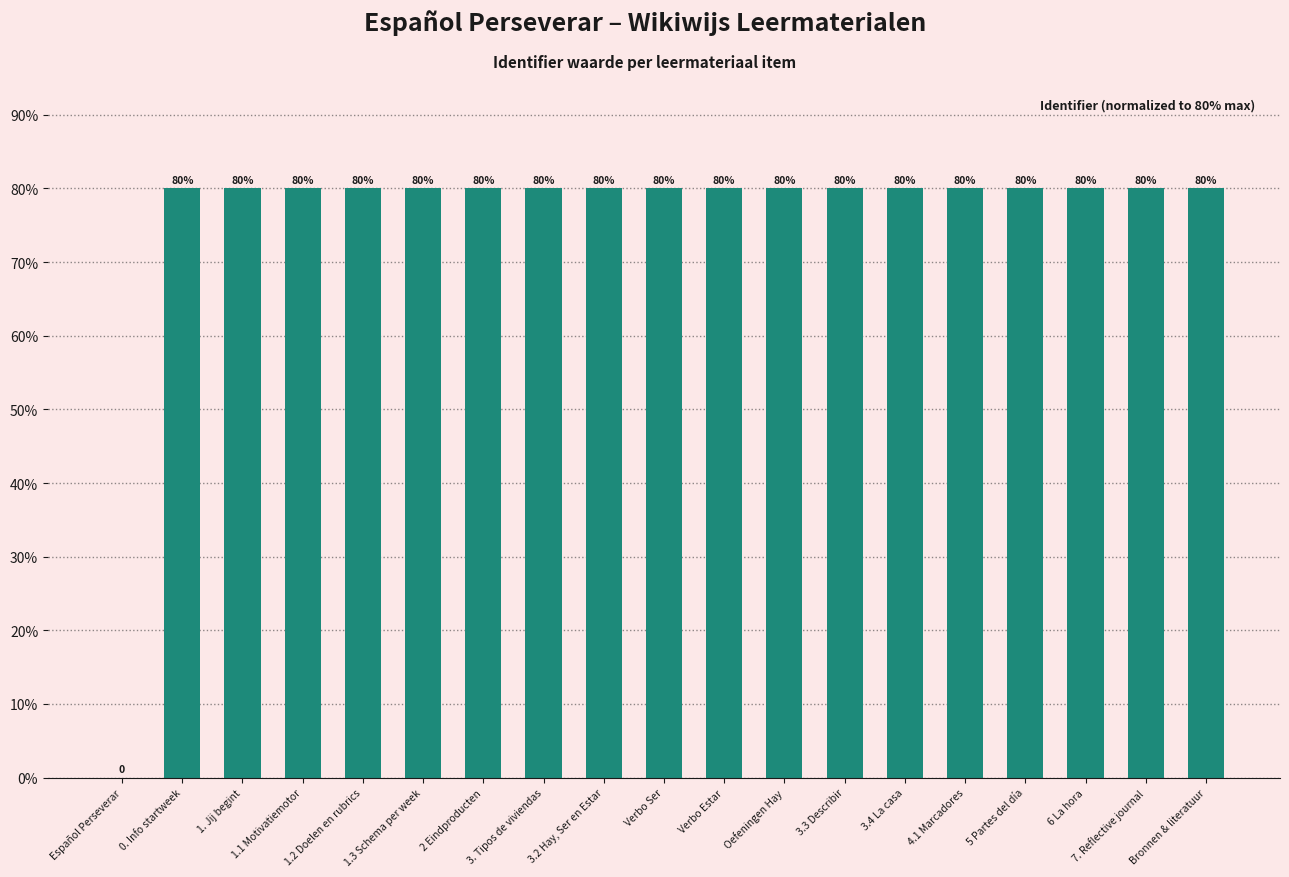

Reading left to right, transcribe all the data shown in this chart.

0.0	80.0	80.0	80.0	80.0	80.0	80.0	80.0	80.0	80.0	80.0	80.0	80.0	80.0	80.0	80.0	80.0	80.0	80.0